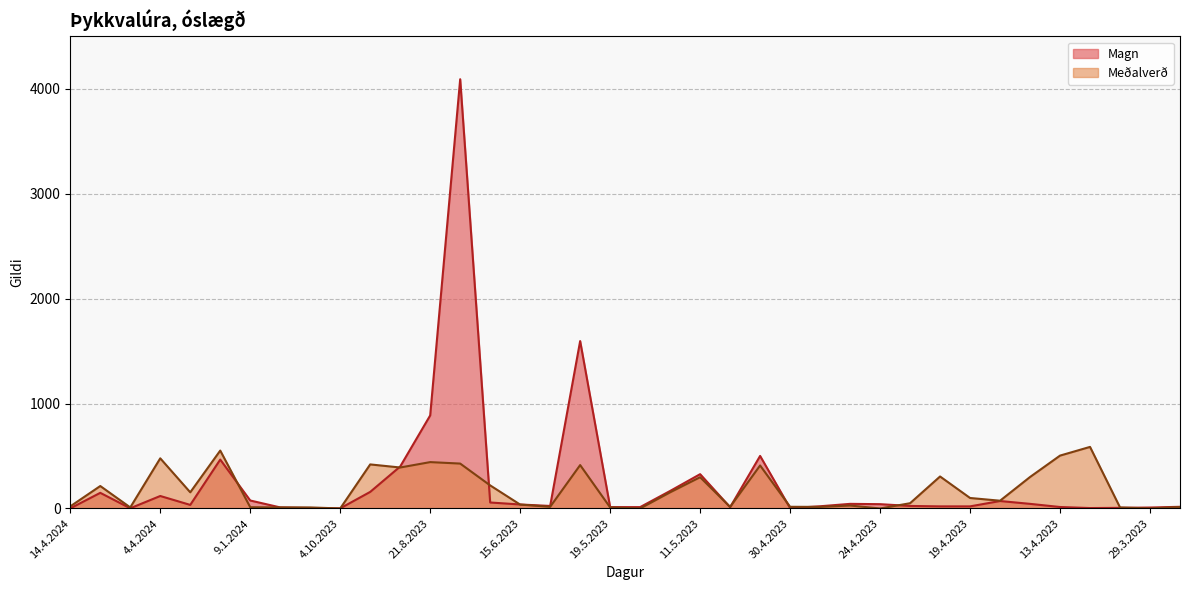

What value does the Magn series have at 8.5.2023?

12.0